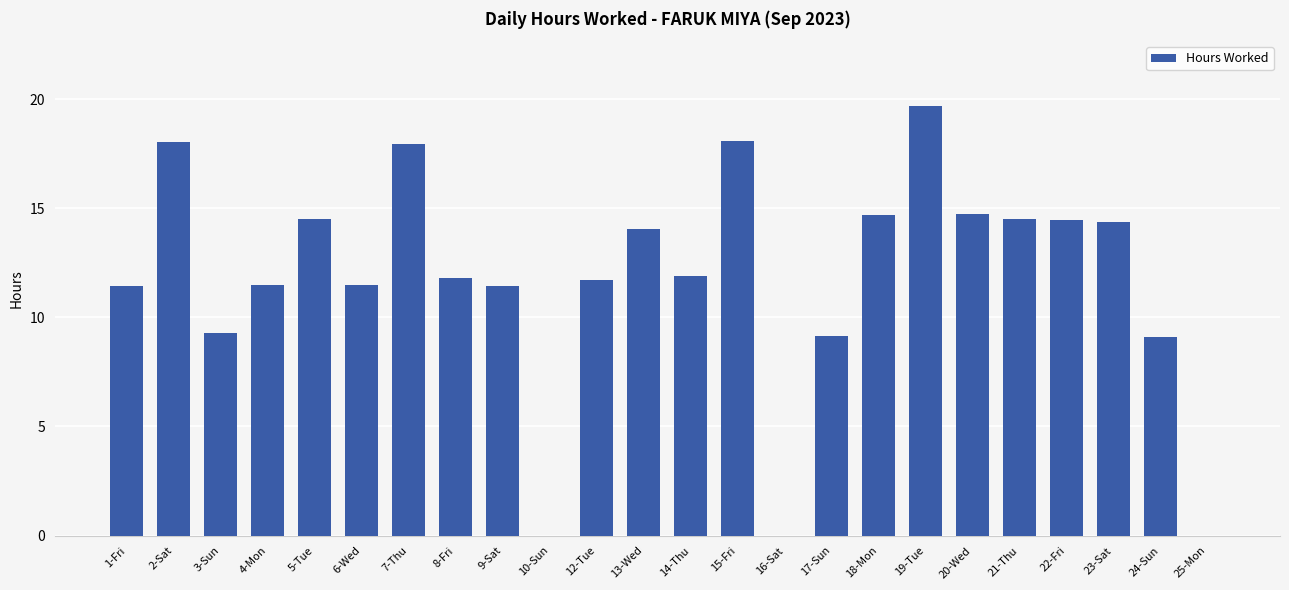

What is the sum of the values at 3-Sun and 12-Tue?

21.0